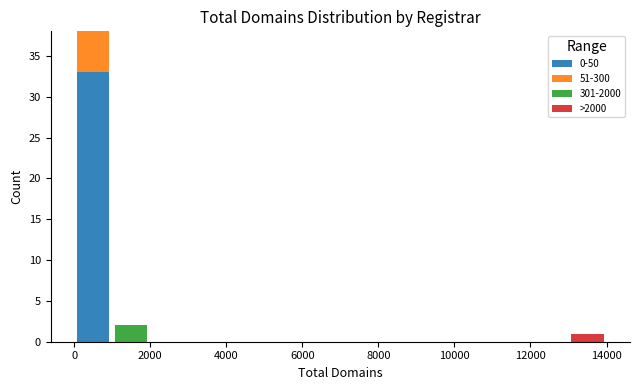

Reading left to right, list every stacked bar in this chart as the range it spans on the x-axis followed by its total height. The values are not printed on the chart, so give them approximately, as read against the axis.

0 to 1000: 38
1000 to 2000: 2
2000 to 3000: 0
3000 to 4000: 0
4000 to 5000: 0
5000 to 6000: 0
6000 to 7000: 0
7000 to 8000: 0
8000 to 9000: 0
9000 to 10000: 0
10000 to 11000: 0
11000 to 12000: 0
12000 to 13000: 0
13000 to 14000: 1